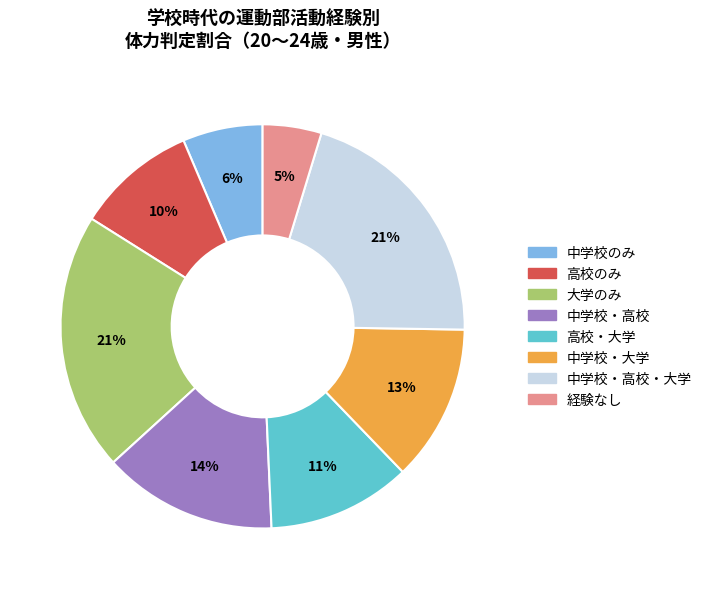

How many segments does this pie chart have?

8